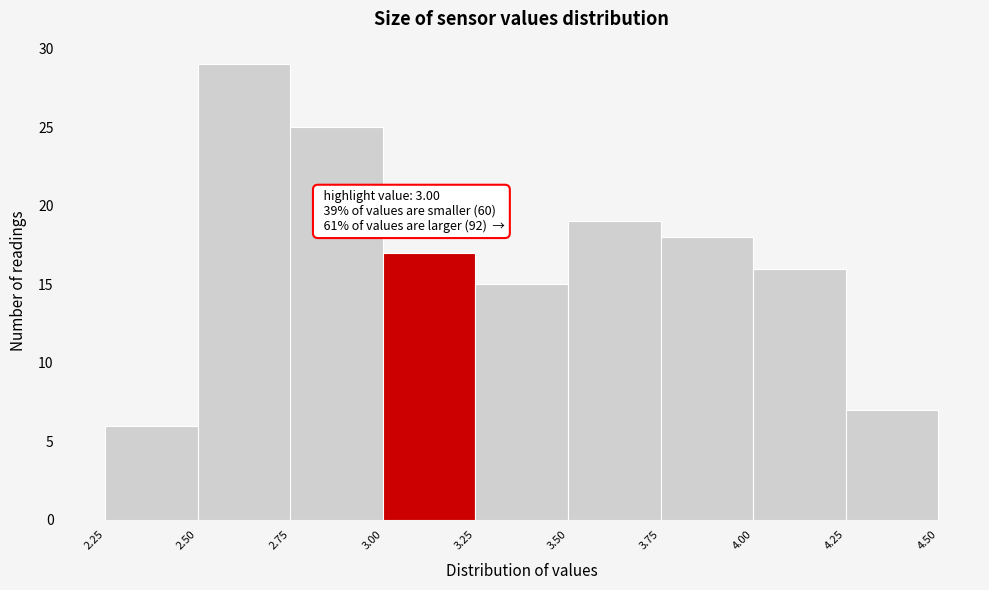

Which range on the x-axis has the tallest bar?

2.50 to 2.75